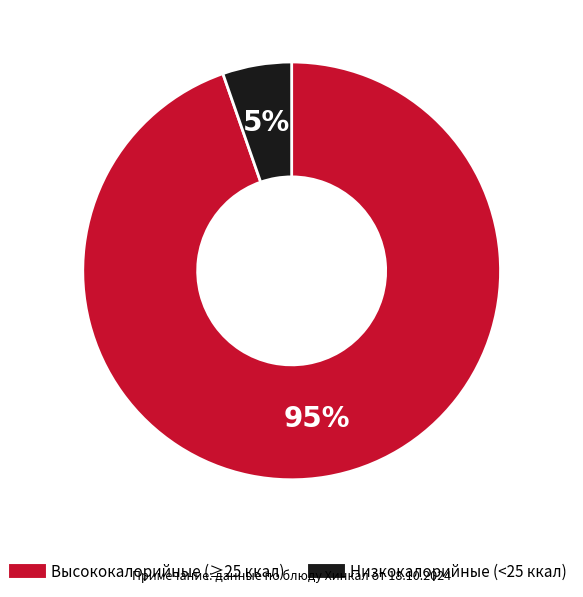

To the nearest percent, what is the average slice percentage?

50%